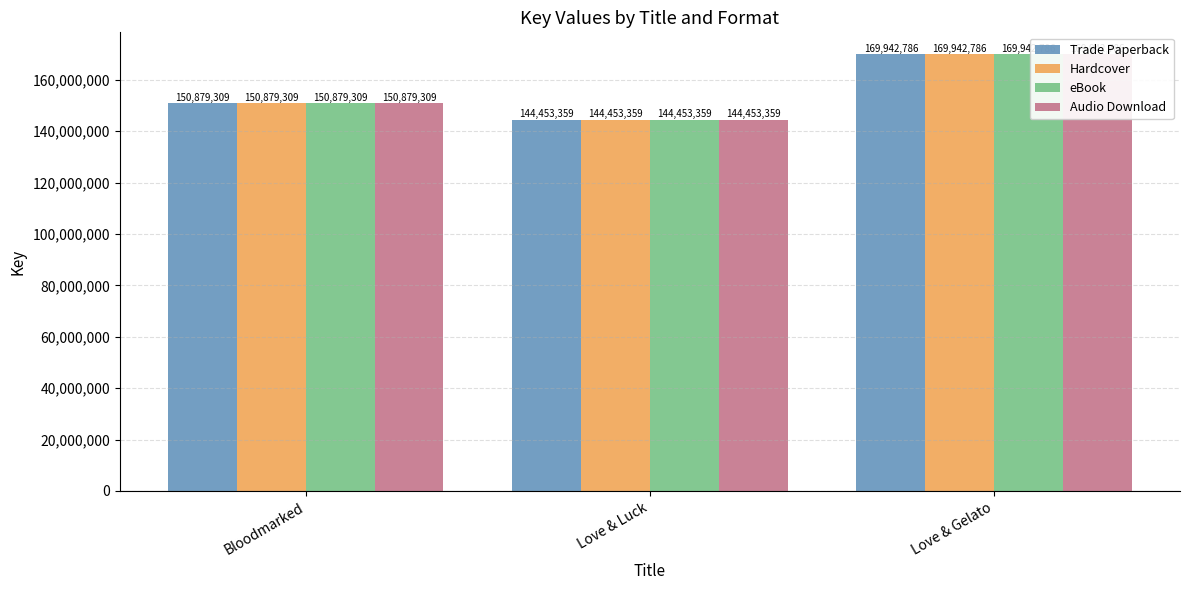

What is the value of the Audio Download bar at the 2nd from the left?

144453359